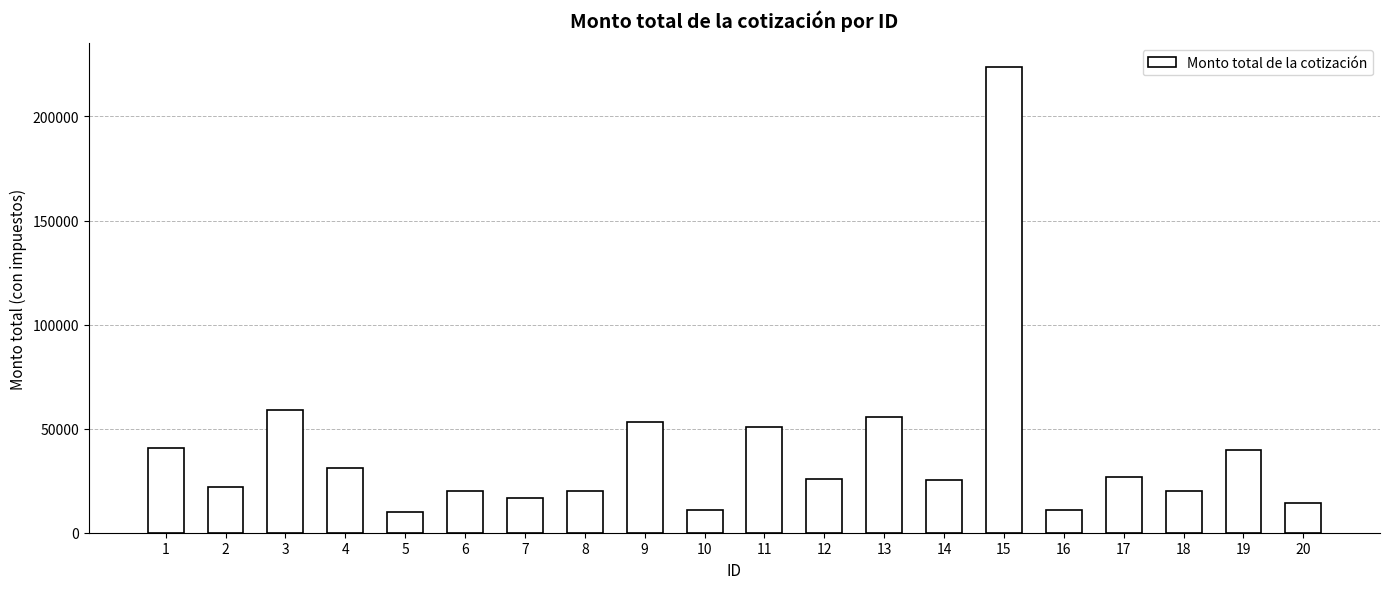

Where is the data nearest to the value 116971?

3